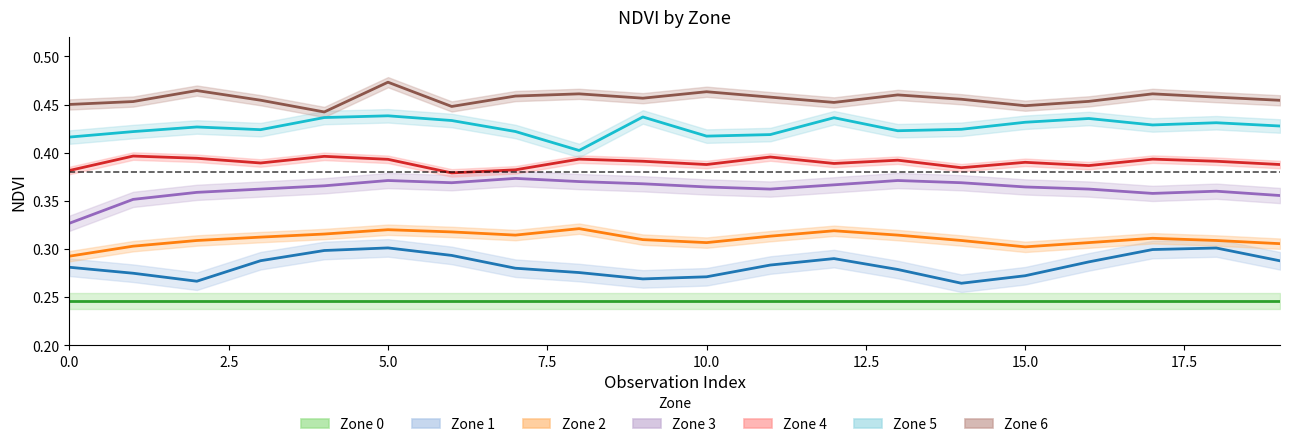

How many Zone 4 values are between 0 and 1?

20